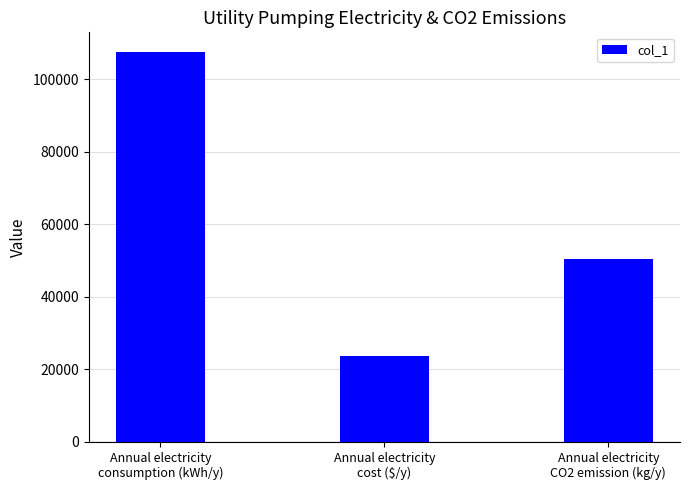

Is it true that the value at Annual electricity
cost ($/y) is 9769.6?

False